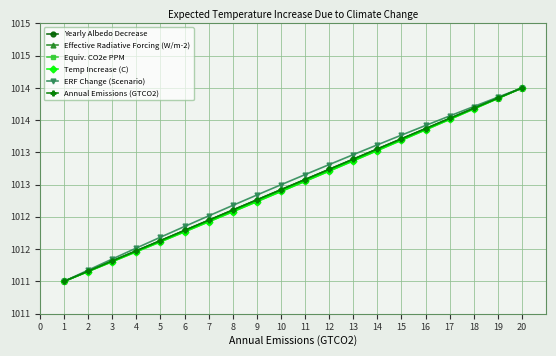

What is the difference between the second highest and second lowest values in the Yearly Albedo Decrease series?

2.7